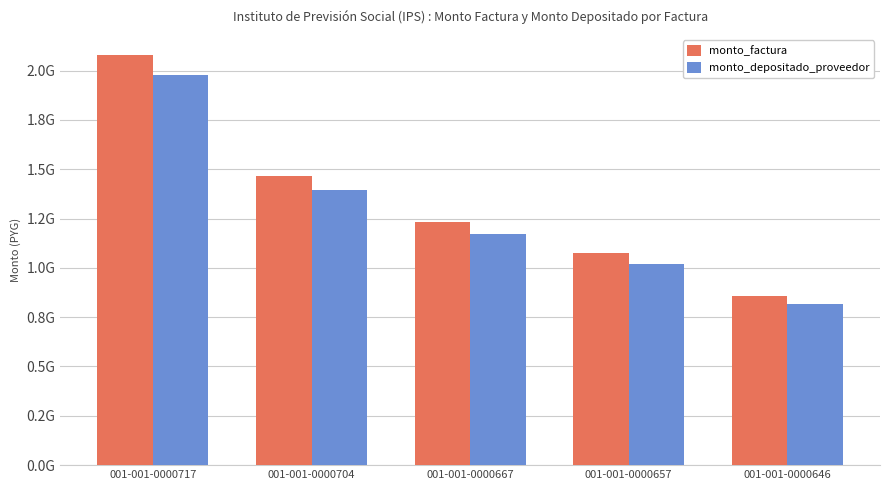

Is it true that monto_factura equals 1233439125 at 001-001-0000667?

True